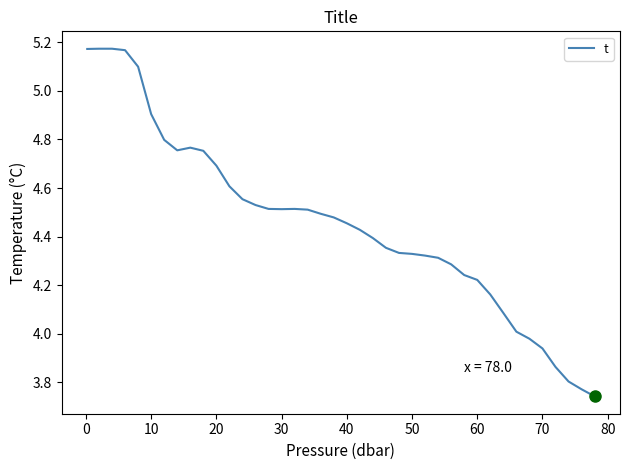

What is the difference between the maximum and minimum values?

1.4